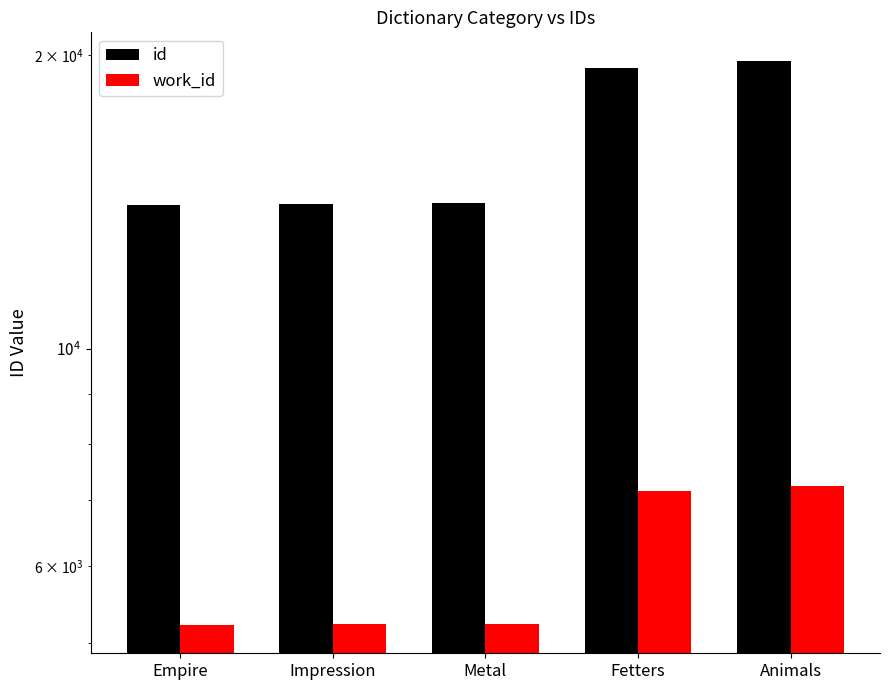

At how many categories does at least one series exceed 8173?

5